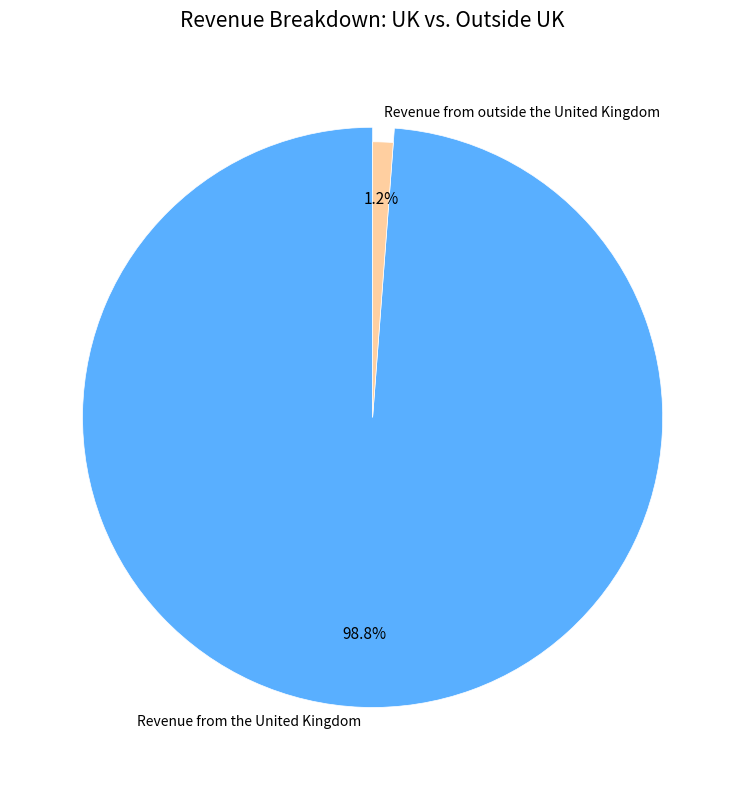

To the nearest percent, what is the average slice percentage?

50%